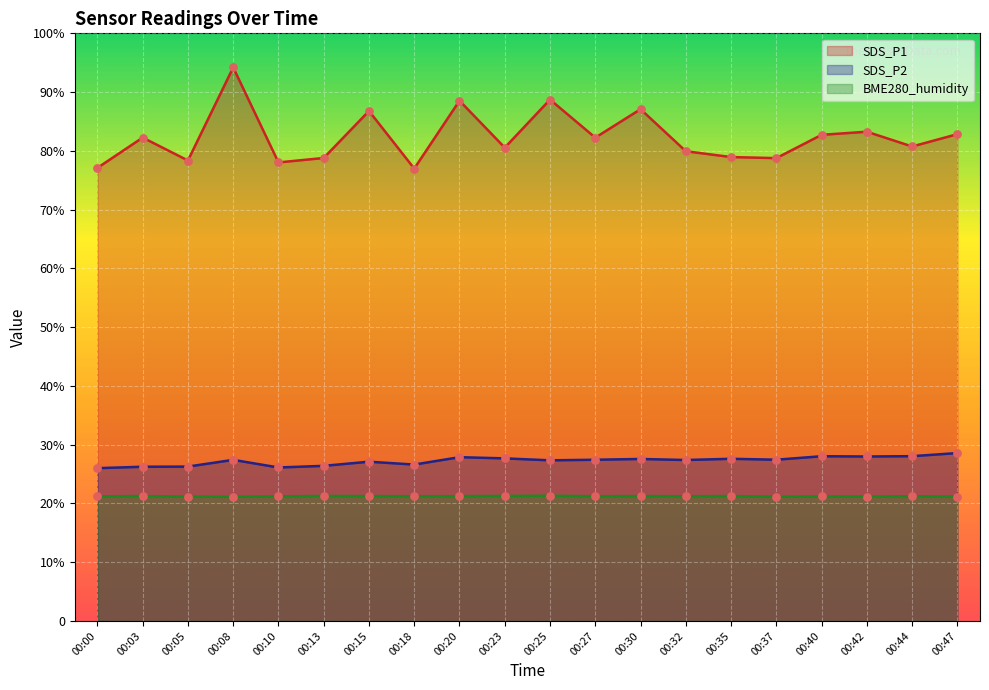

What are all the series names shown in the legend?

SDS_P1, SDS_P2, BME280_humidity